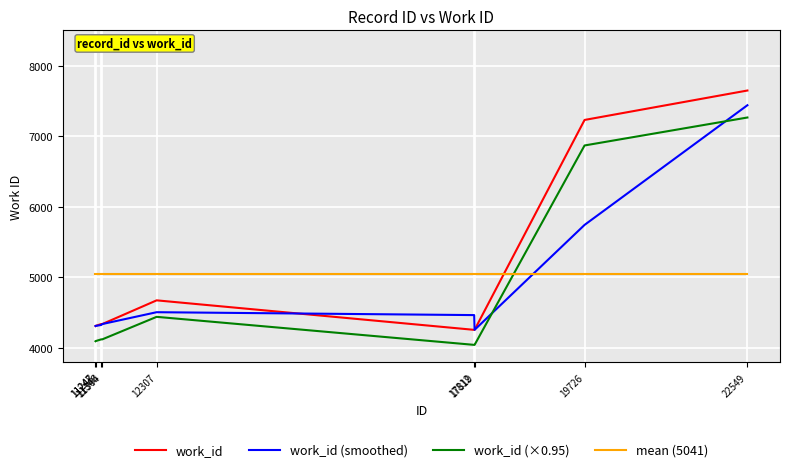

At how many categories does at least one series exceed 6282?

2